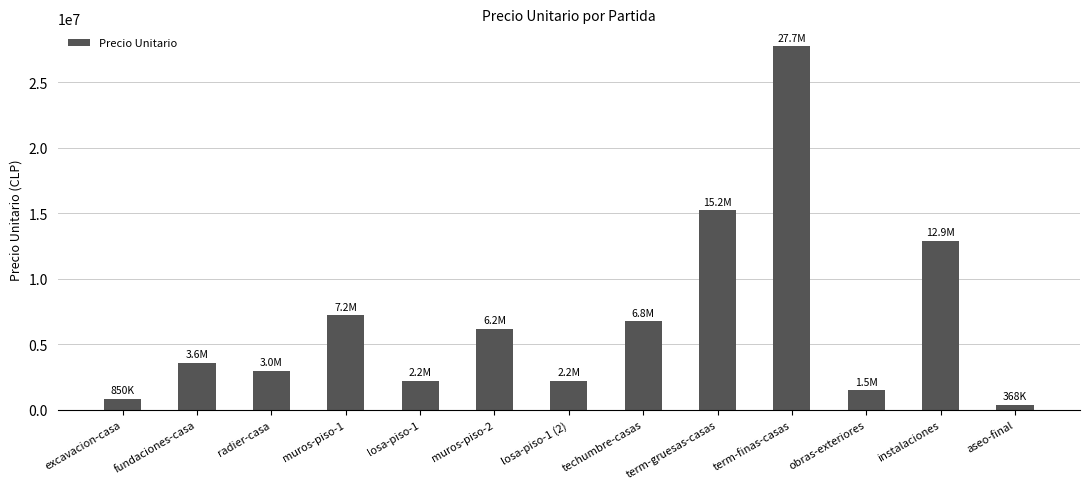

True or false: the data shows 11456553 at techumbre-casas.

False